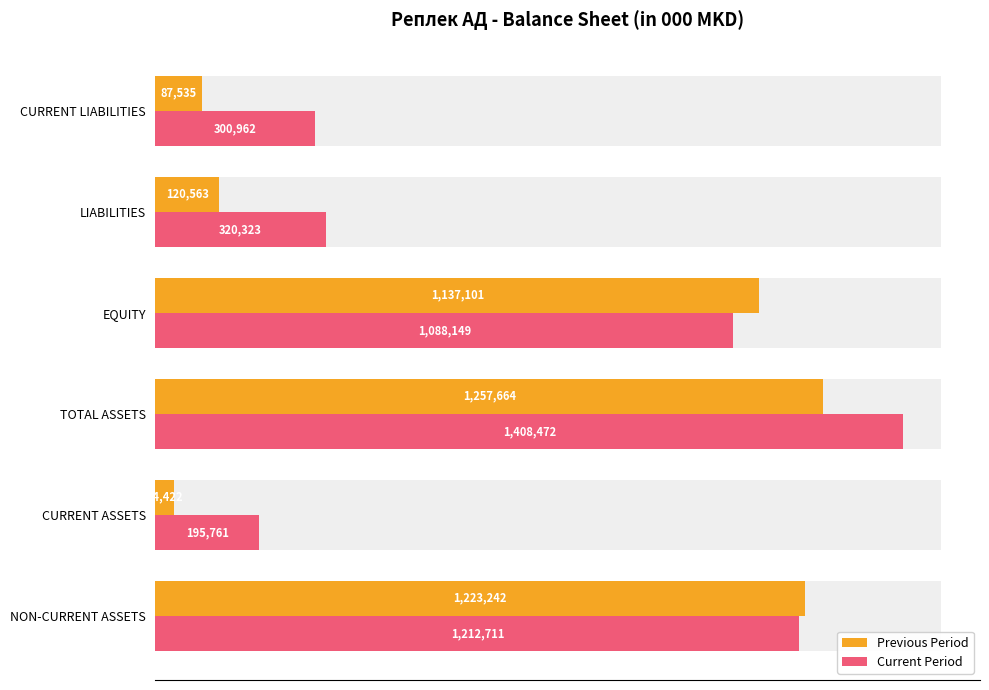

The value of Current Period at TOTAL ASSETS is 1904111.9. True or false?

False